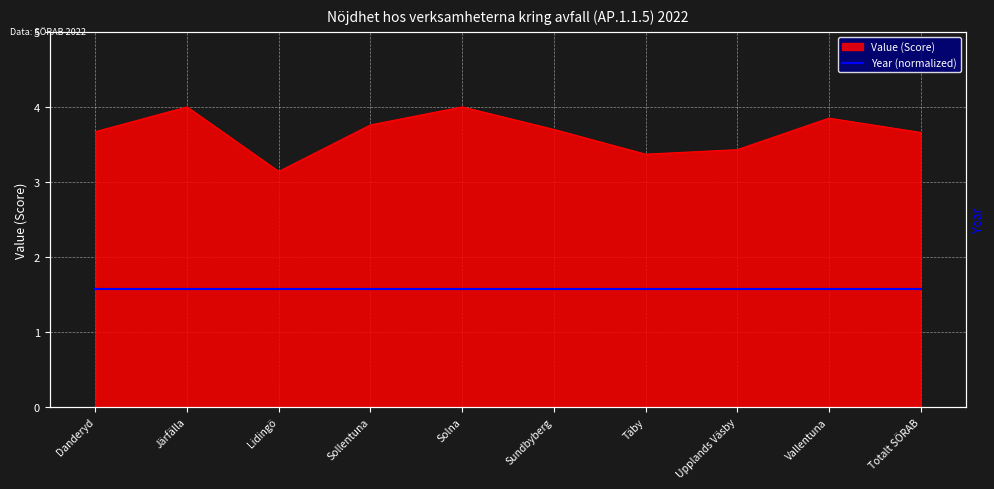

What is the label of the 9th point from the left?

Vallentuna